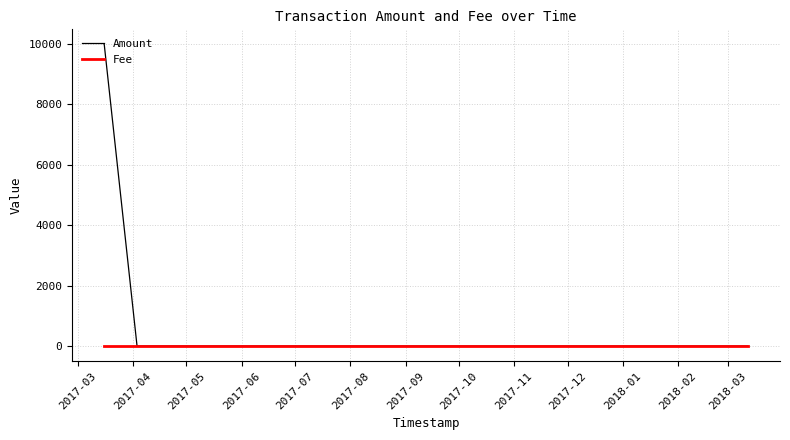

Which series has the largest total across all categories?

Amount